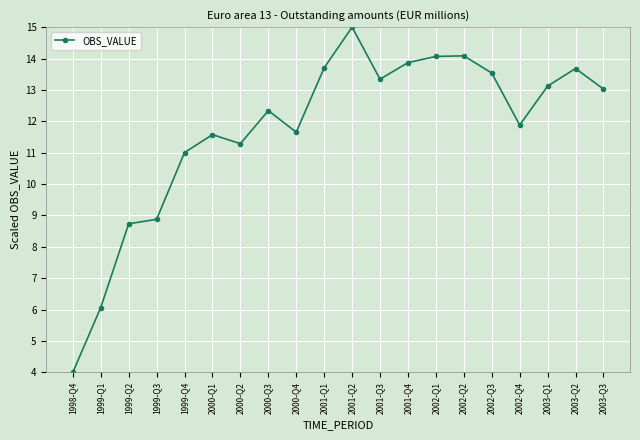

What is the change in value from 2001-Q2 to 2002-Q1?

-0.9